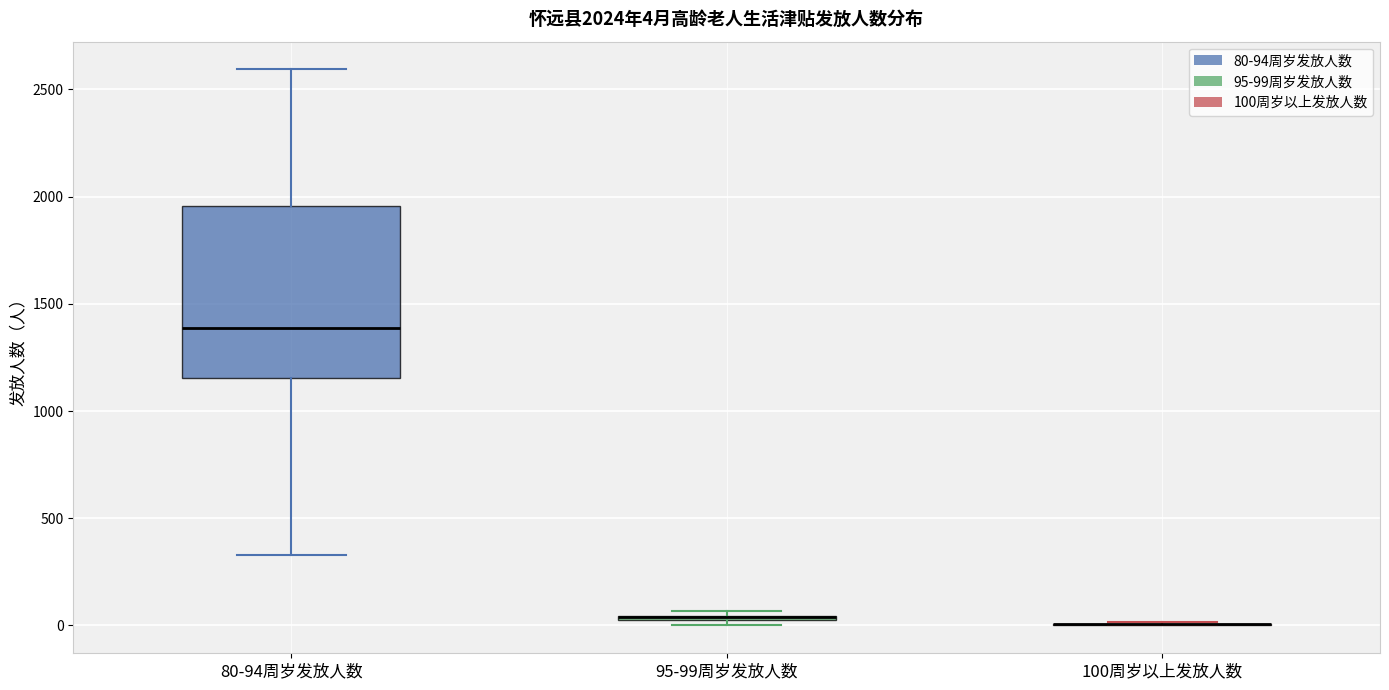

Which box is the tallest, from its lower edge to its upper edge?

80-94周岁发放人数